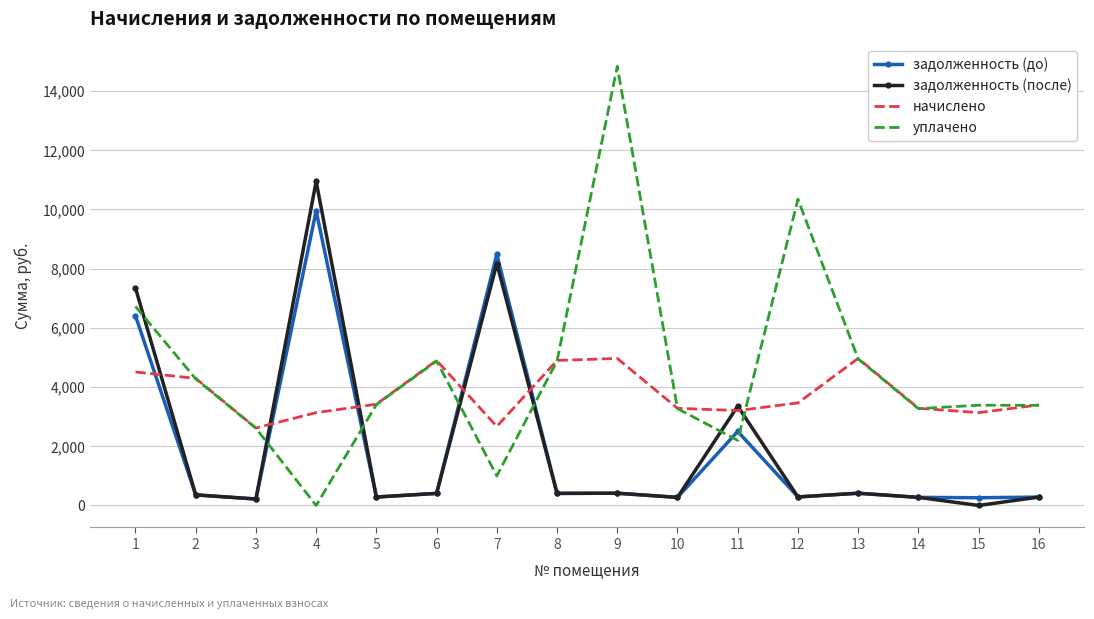

Which series has the widest spread of values?

уплачено